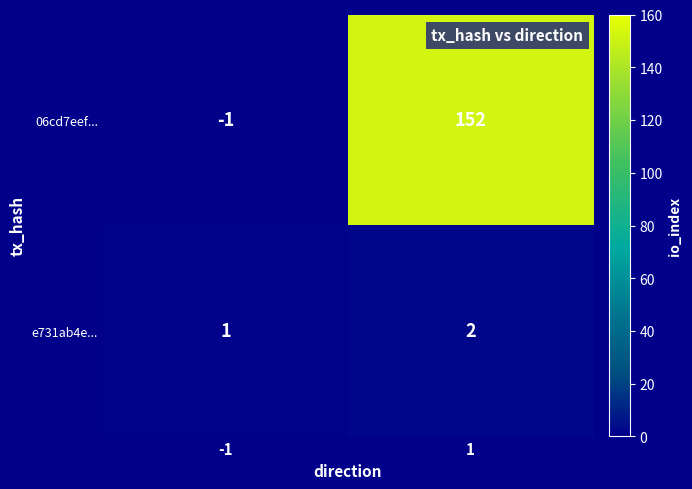

Rank the series at 1 from lowest to highest value.

e731ab4e..., 06cd7eef...